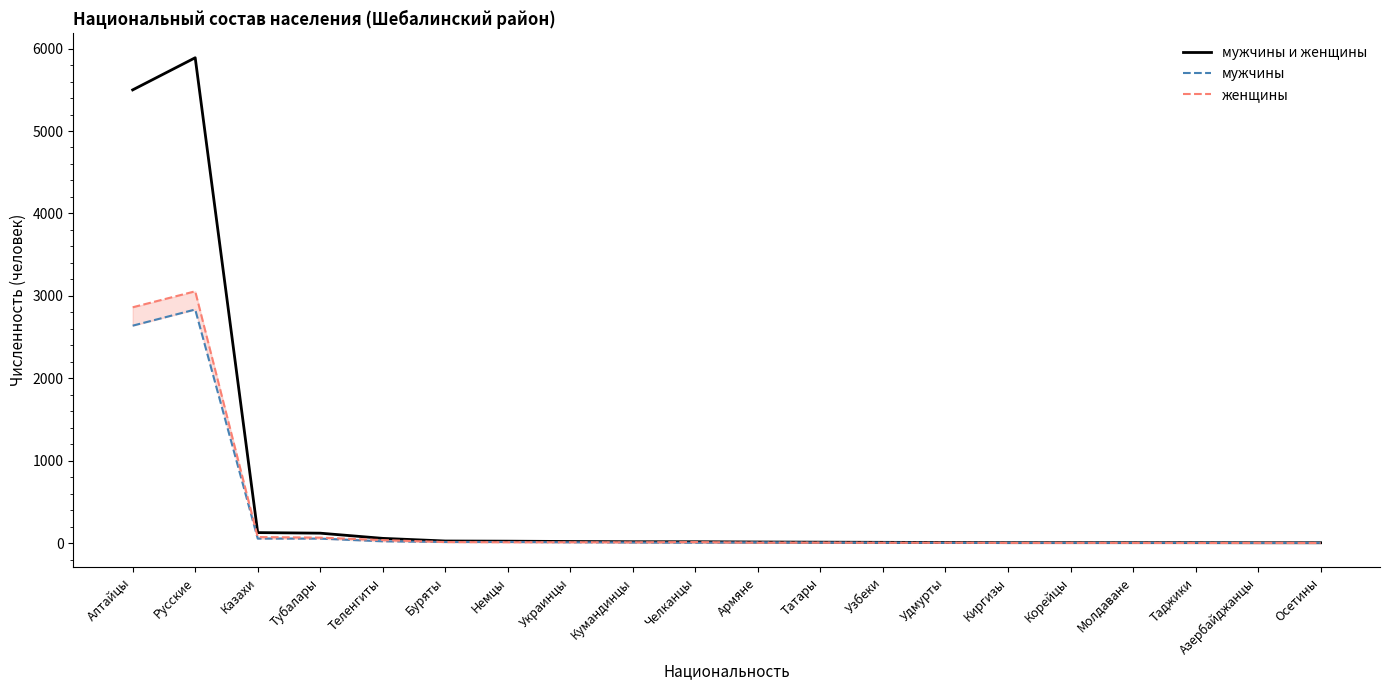

List the series in order of their peak value, highest first.

мужчины и женщины, женщины, мужчины